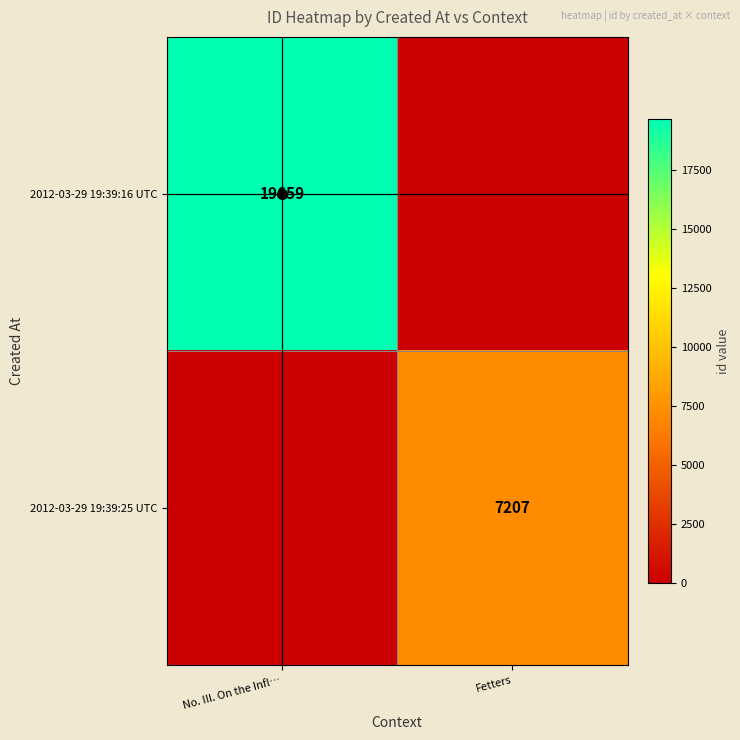

Which has a higher value, Fetters or No. III. On the Infl…?

No. III. On the Infl…